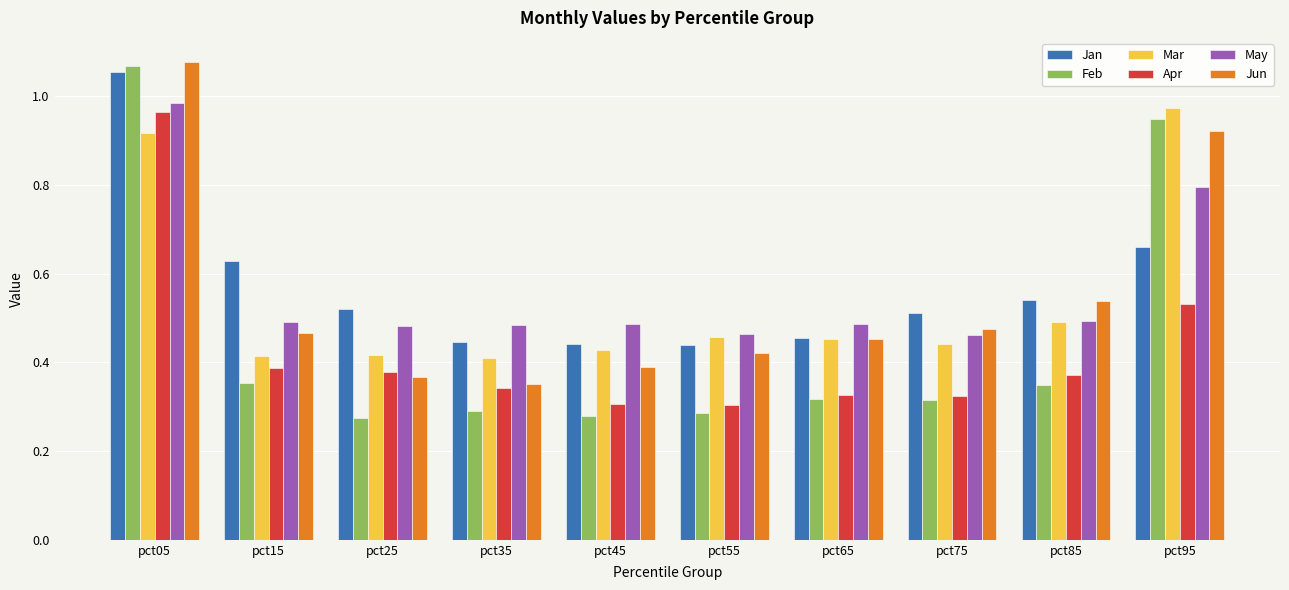

Which series changed the most between pct35 and pct75?

Jun